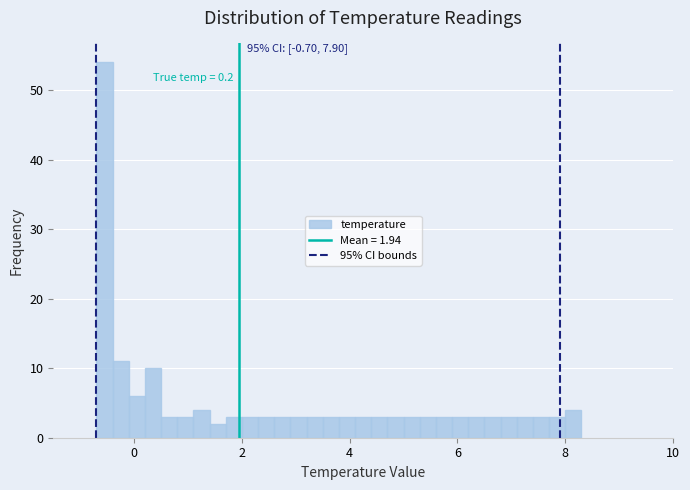

Read against the x-axis, roughly where is the centre of the tallest bar?

-0.6